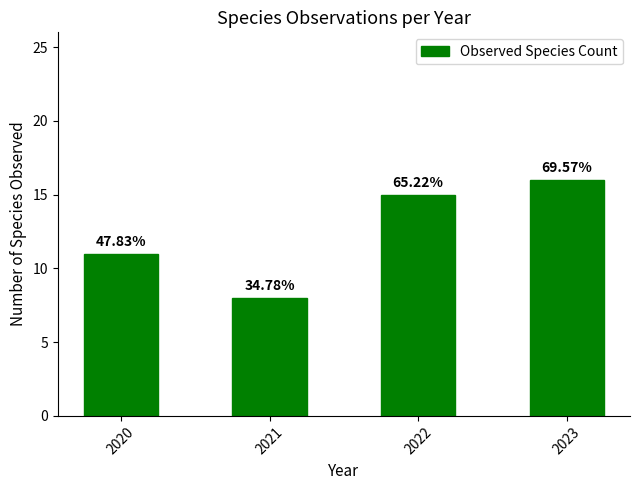

Reading left to right, what are all the values shown in this chart?

11	8	15	16